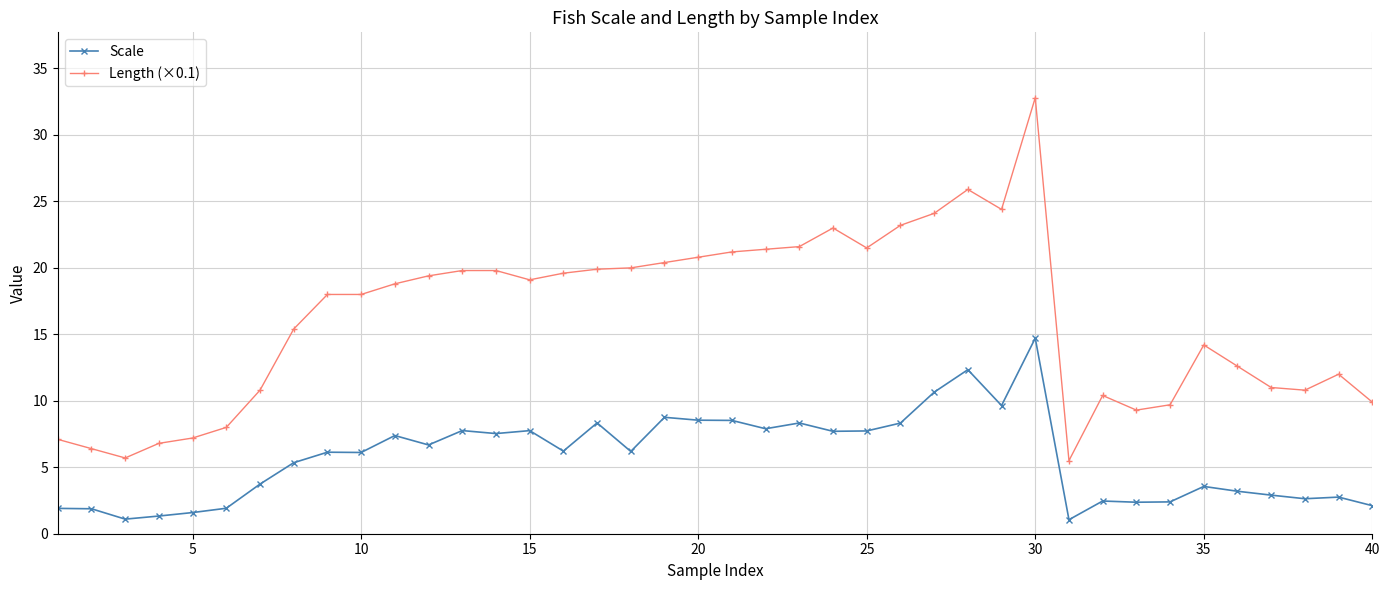

True or false: Scale and Length (×0.1) intersect in this chart.

False